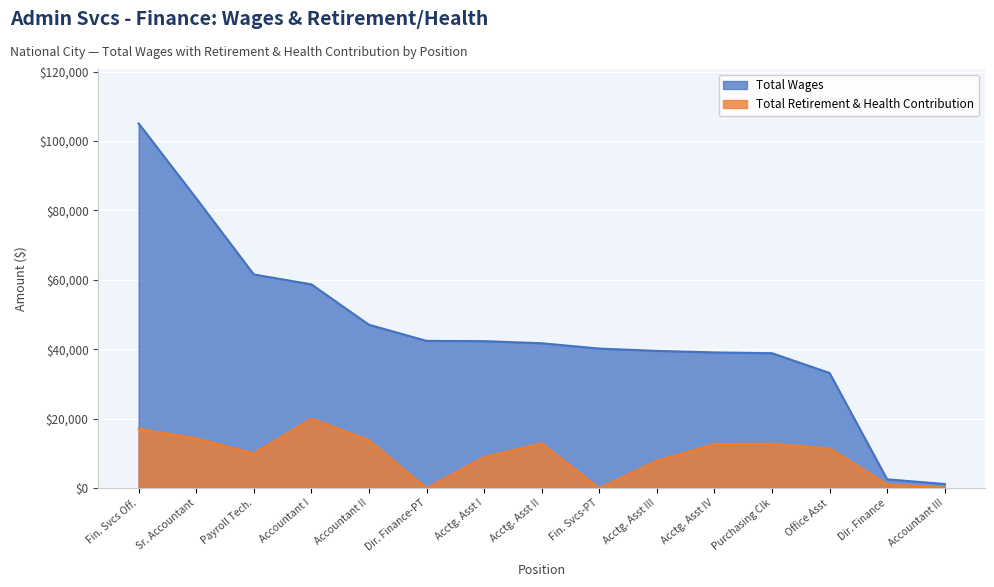

Is the value of Total Wages at Fin. Svcs-PT greater than the value of Total Retirement & Health Contribution at Office Asst?

Yes